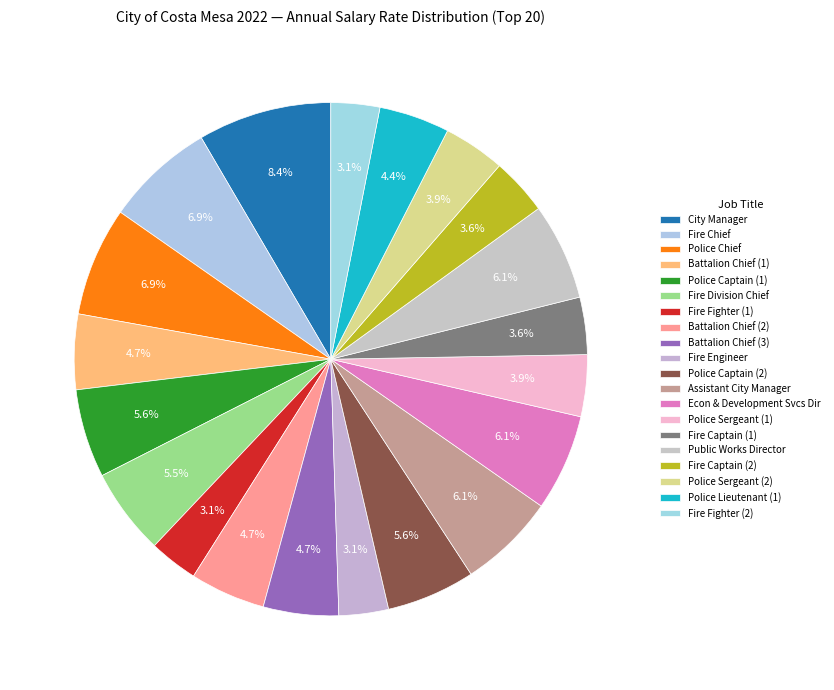

How many slices are in this pie chart?

20